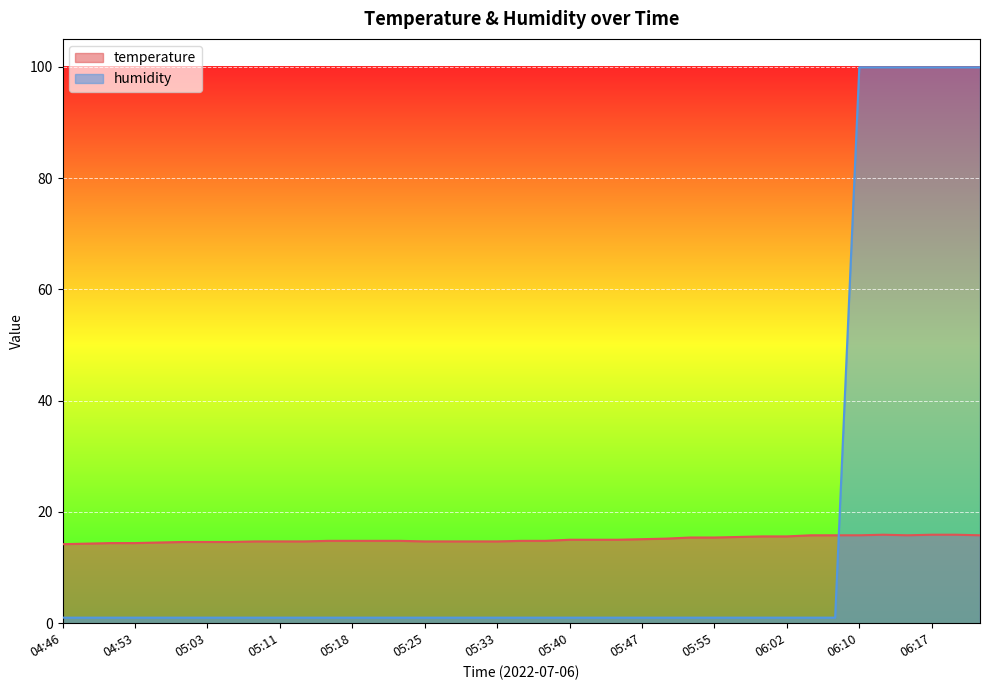

True or false: temperature has more than 0 interior local peaks.

True